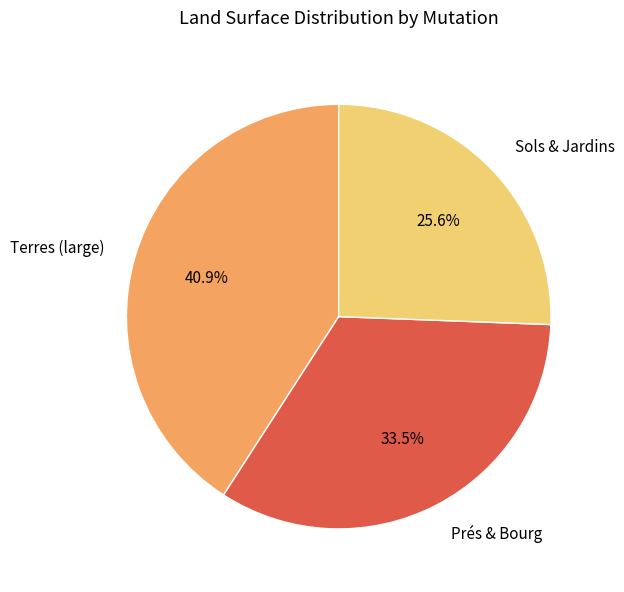

What is the total percentage of Terres (large) and Sols & Jardins?

66.5%